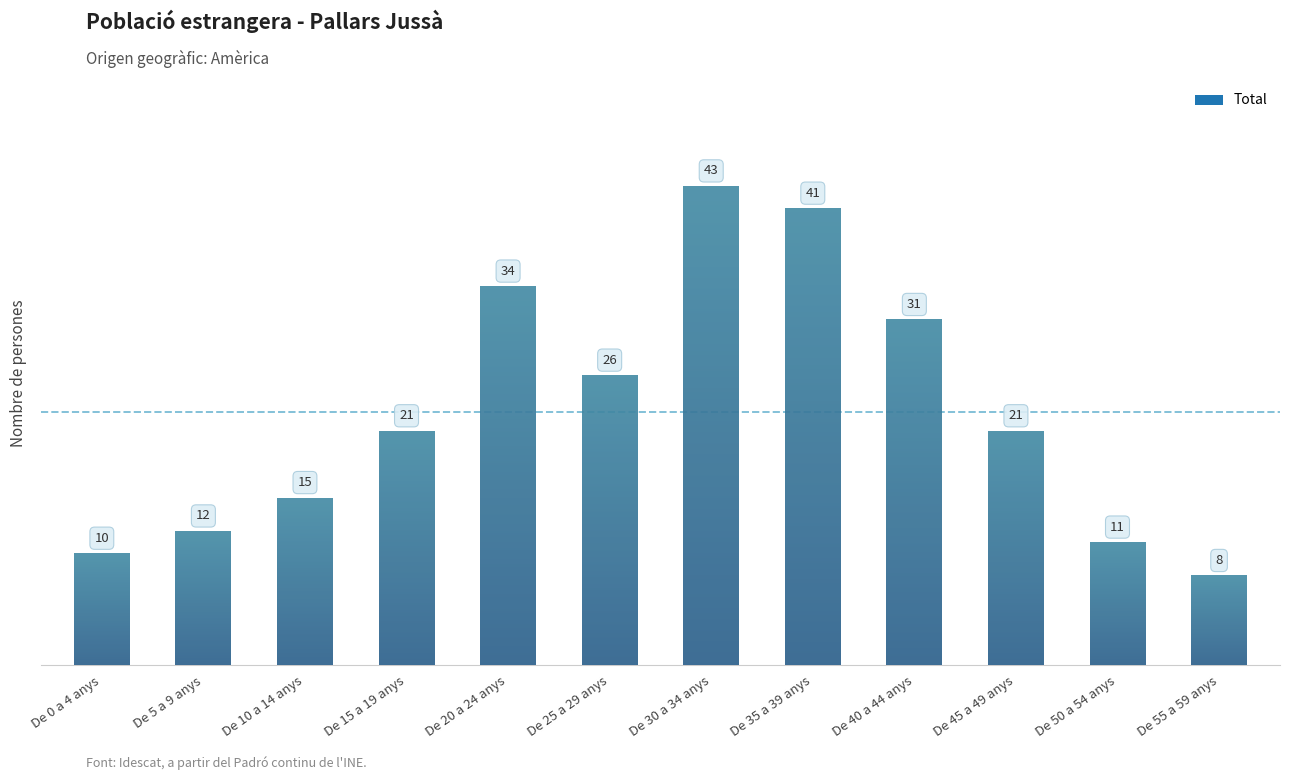

List the labels in order of value, smallest first.

De 55 a 59 anys, De 0 a 4 anys, De 50 a 54 anys, De 5 a 9 anys, De 10 a 14 anys, De 15 a 19 anys, De 45 a 49 anys, De 25 a 29 anys, De 40 a 44 anys, De 20 a 24 anys, De 35 a 39 anys, De 30 a 34 anys